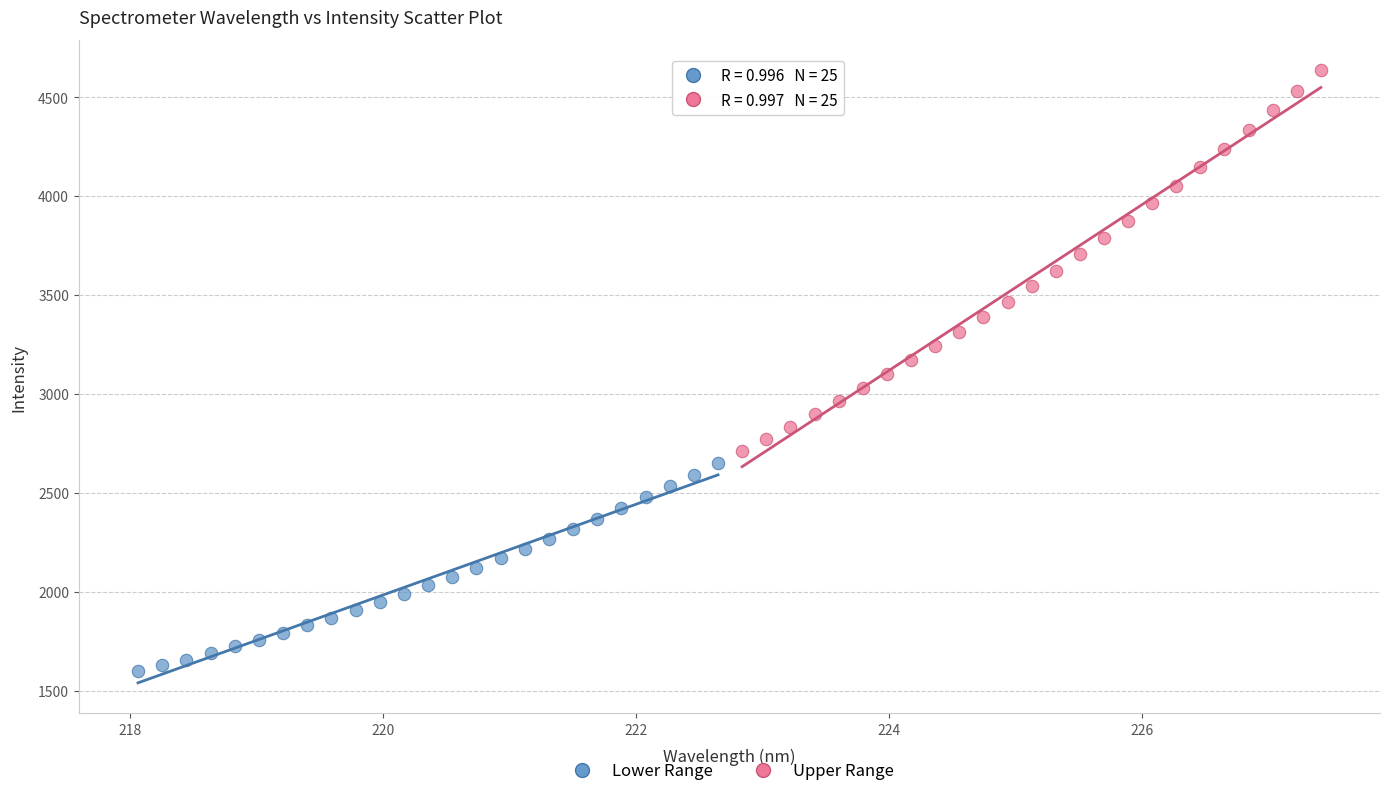

Which series has the largest Y range (max minus min)?

Upper Range